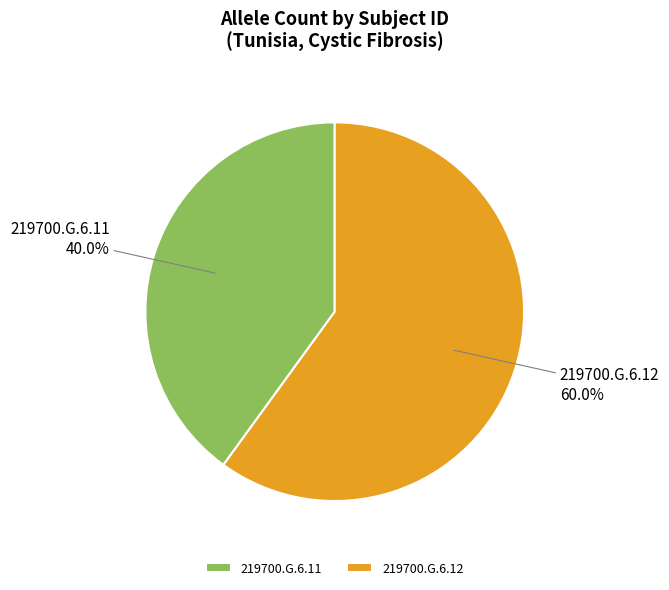

Combined, what portion of the pie is 219700.G.6.11 and 219700.G.6.12?

100.0%